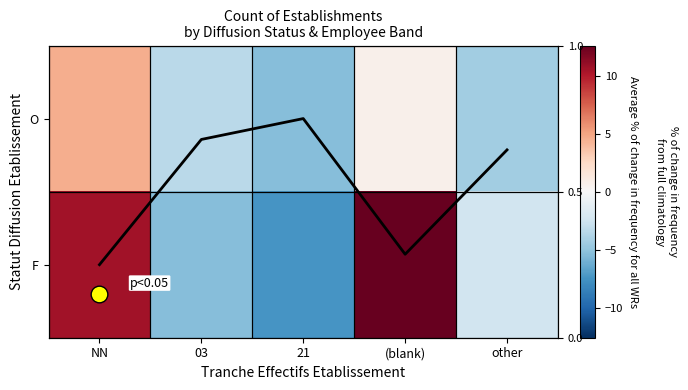

Between NN and other, which series saw the biggest shift?

F